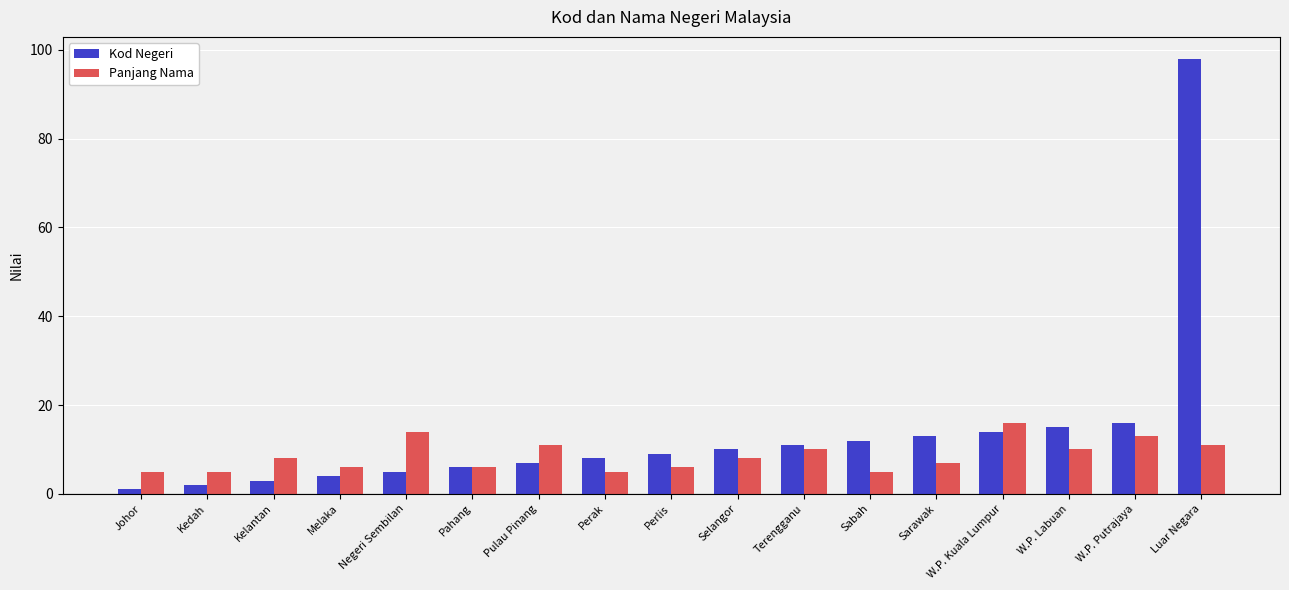

Between Johor and Terengganu, which series saw the biggest shift?

Kod Negeri